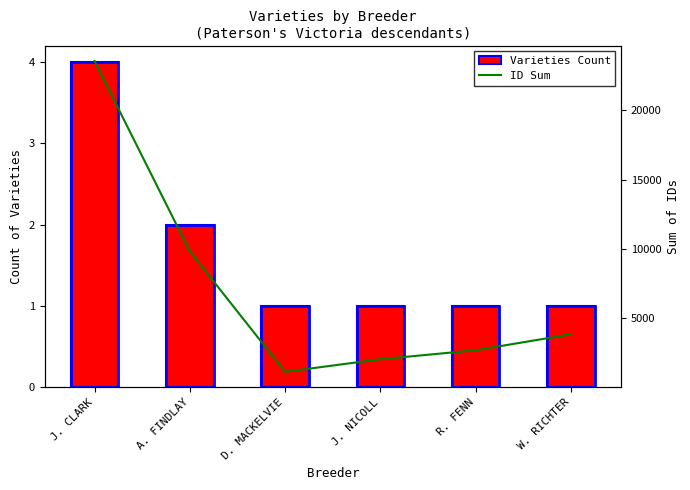

What is the label of the 5th bar from the left?

R. FENN